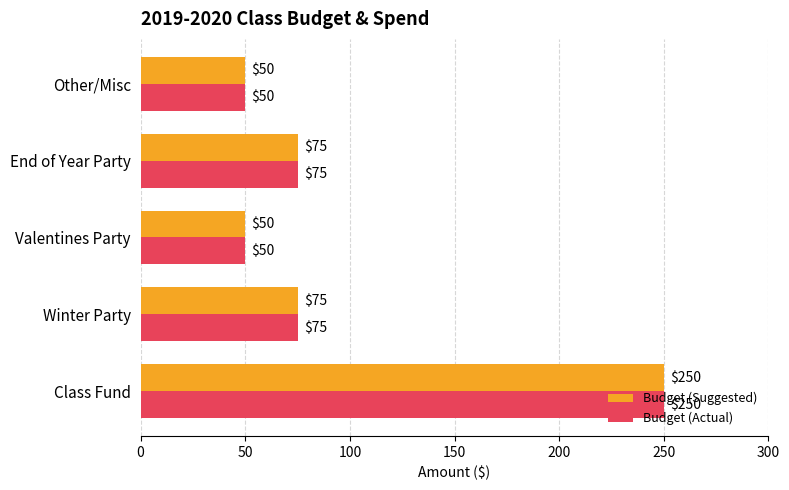

What is the maximum value shown in the chart?

250